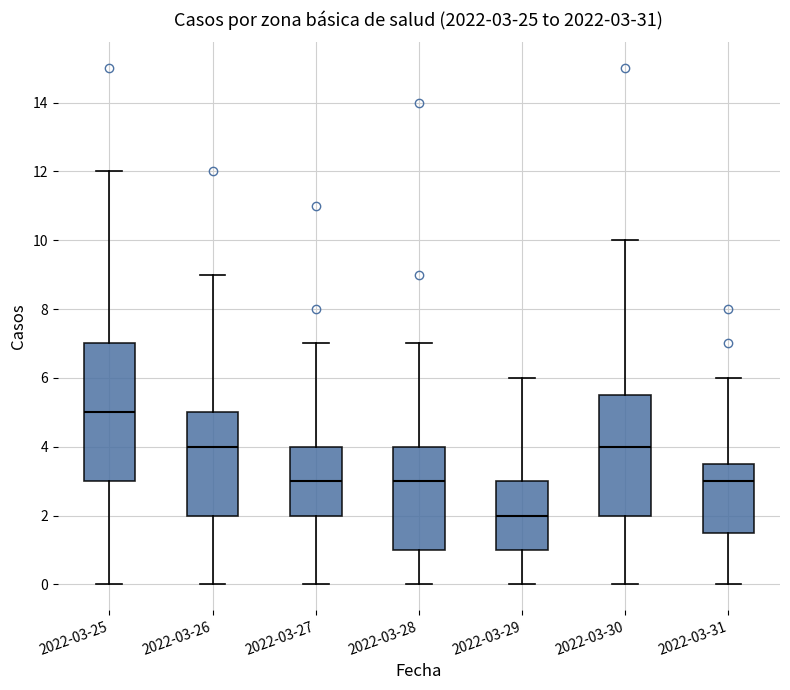

Which box has the lowest median line?

2022-03-29